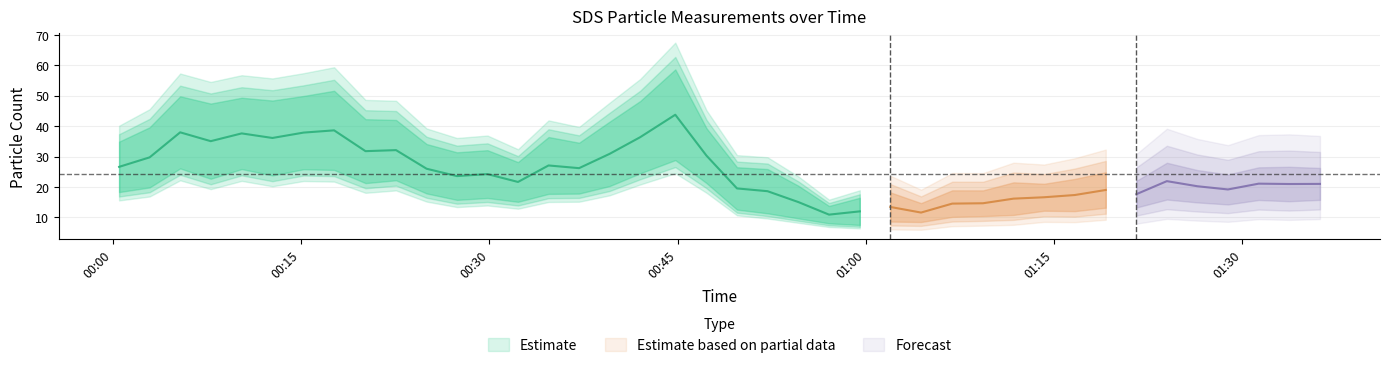

What position from the left is 2022/02/16 01:31:18?

38